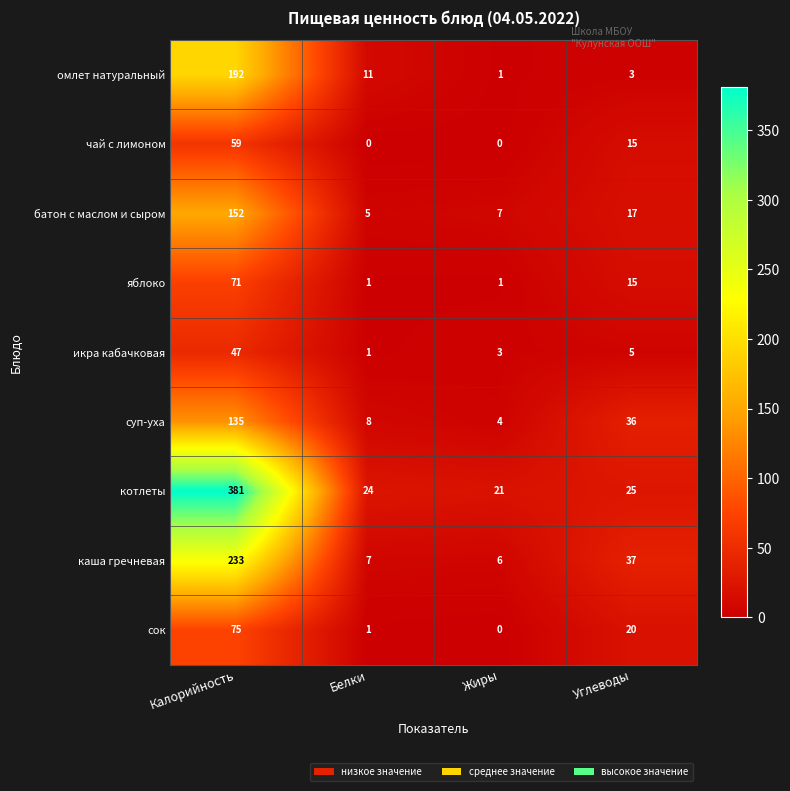

List the series in order of their peak value, highest first.

котлеты, каша гречневая, омлет натуральный, батон с маслом и сыром, суп-уха, сок, яблоко, чай с лимоном, икра кабачковая